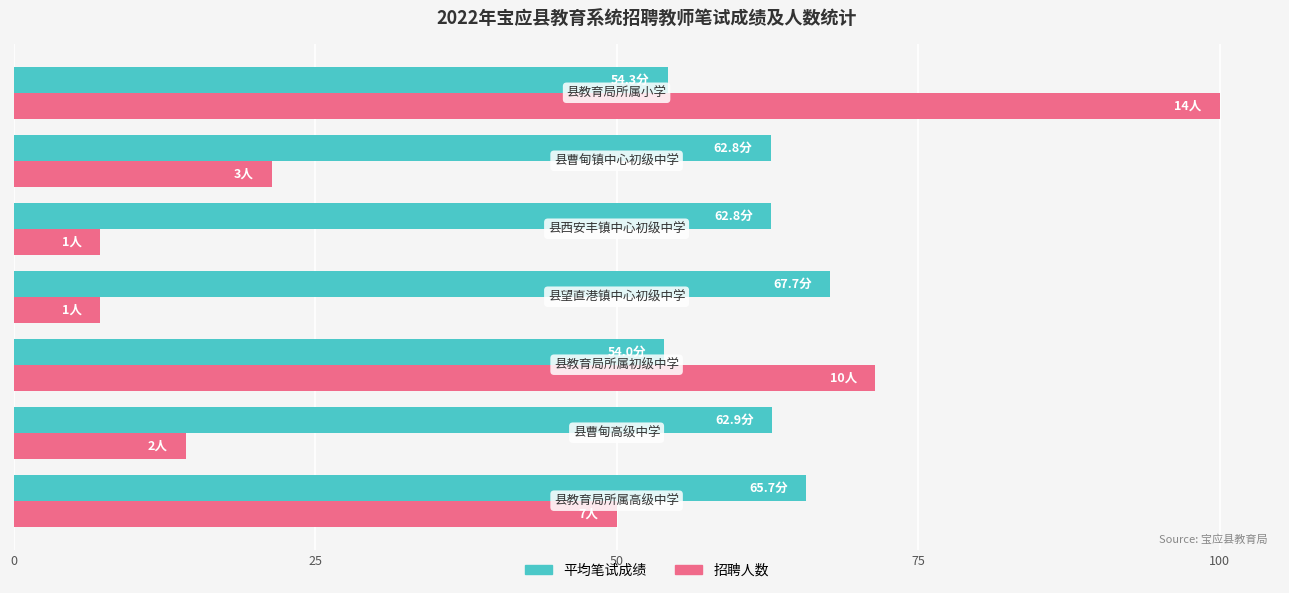

What is the lowest value of the 招聘人数 series?

7.1